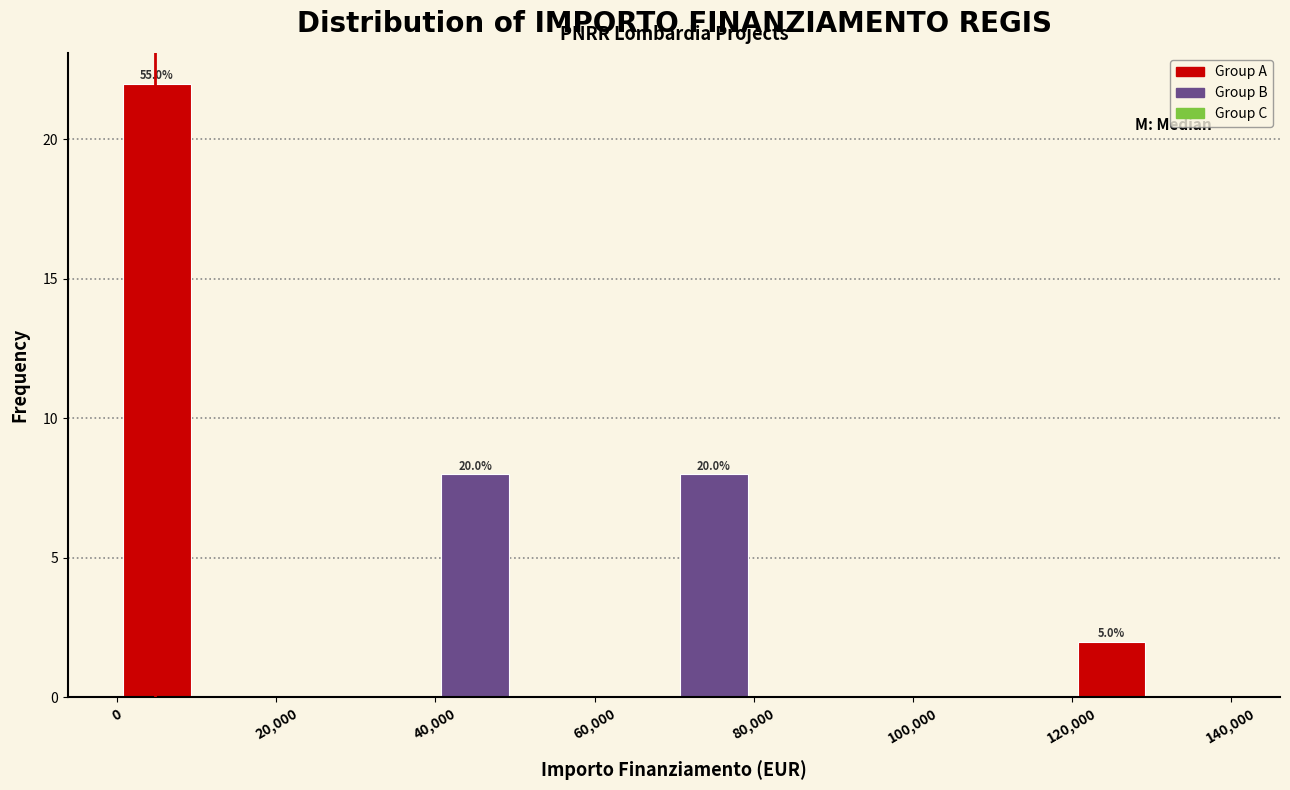

Over which range of the x-axis is the bar tallest?

0 to 10000